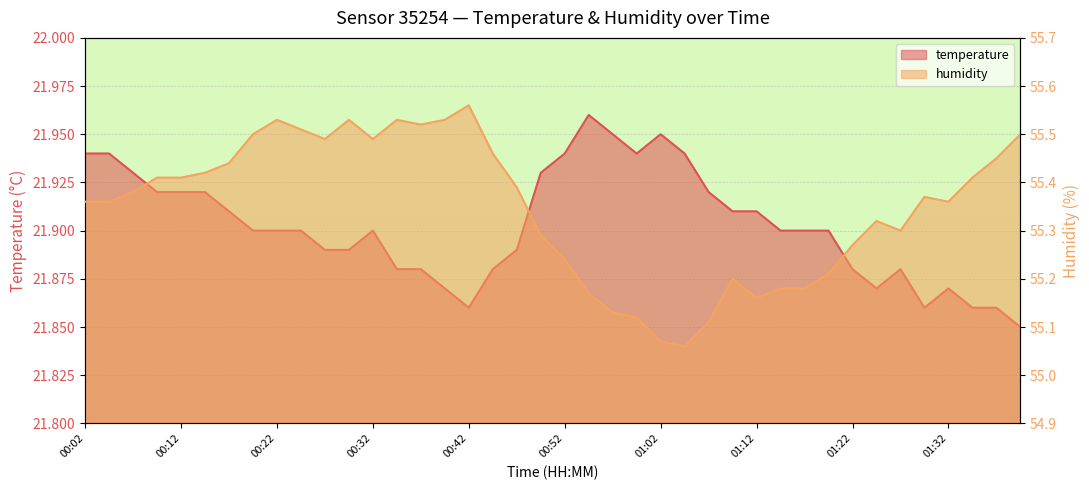

What are all the series names shown in the legend?

temperature, humidity